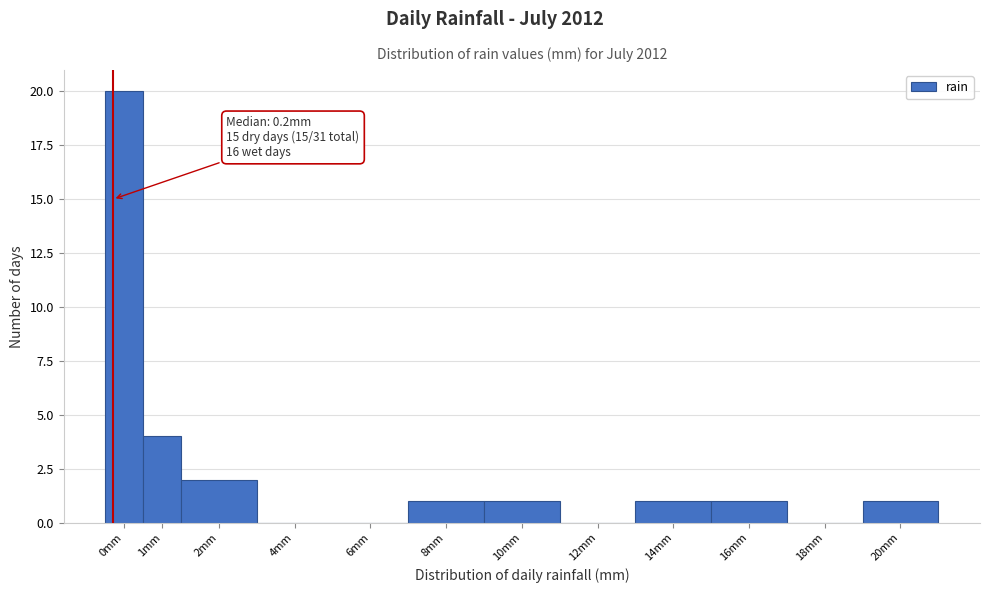

Reading right to left, what are all the values shown in this chart?

20mm=1	18mm=0	16mm=1	14mm=1	12mm=0	10mm=1	8mm=1	6mm=0	4mm=0	2mm=2	1mm=4	0mm=20